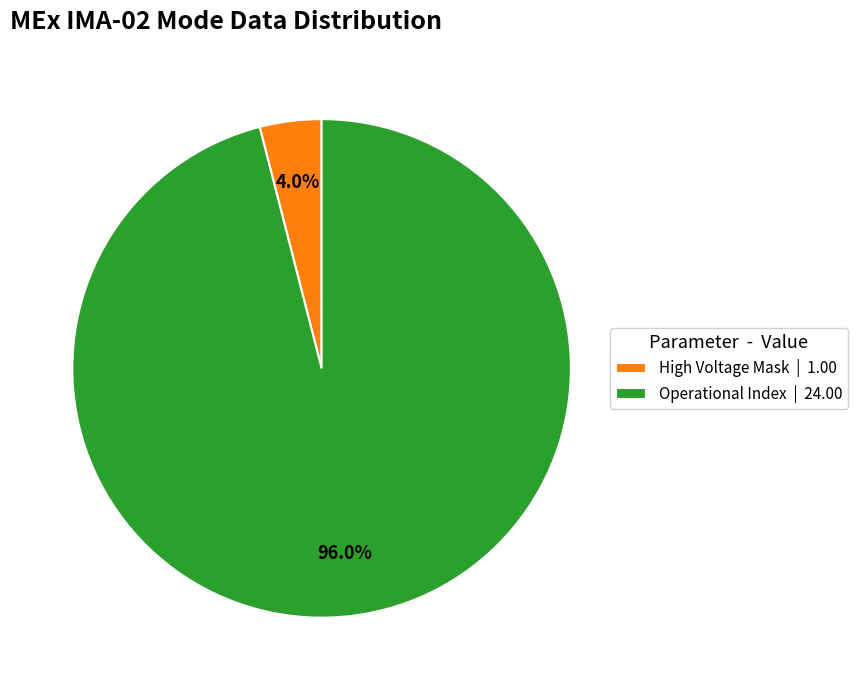

Which slice is the smallest?

High Voltage Mask | 1.00